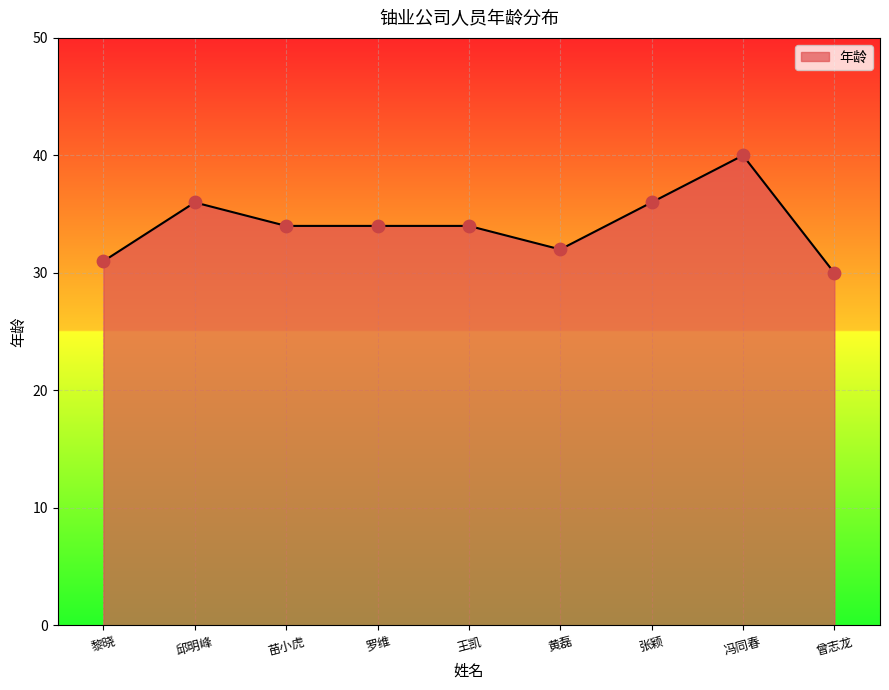

Approximately how many times larger is the value at 张颖 compared to 王凯?

1.1